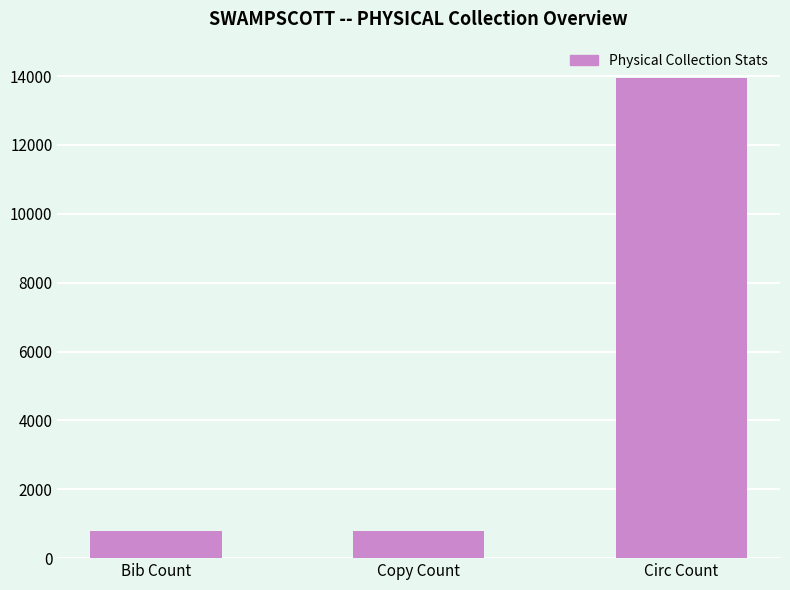

Are the bars grouped side by side (vs. stacked)?

No